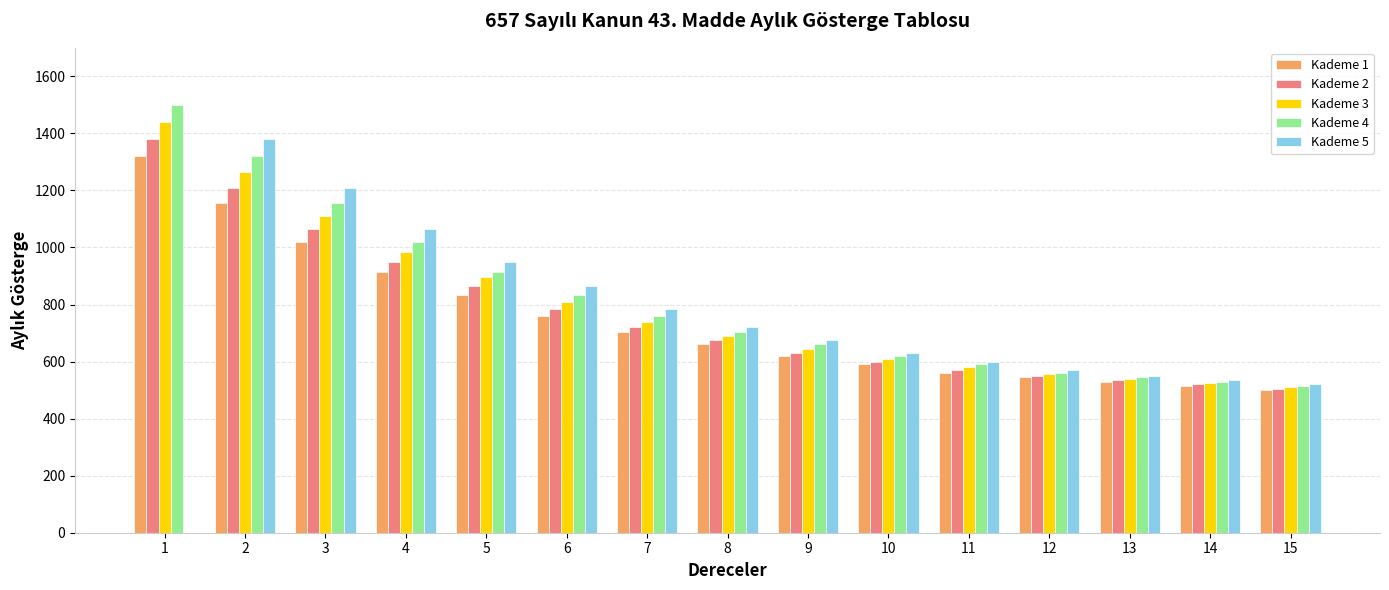

Rank the categories by Kademe 5 value from lowest to highest.

15, 14, 13, 12, 11, 10, 9, 8, 7, 6, 5, 4, 3, 1, 2